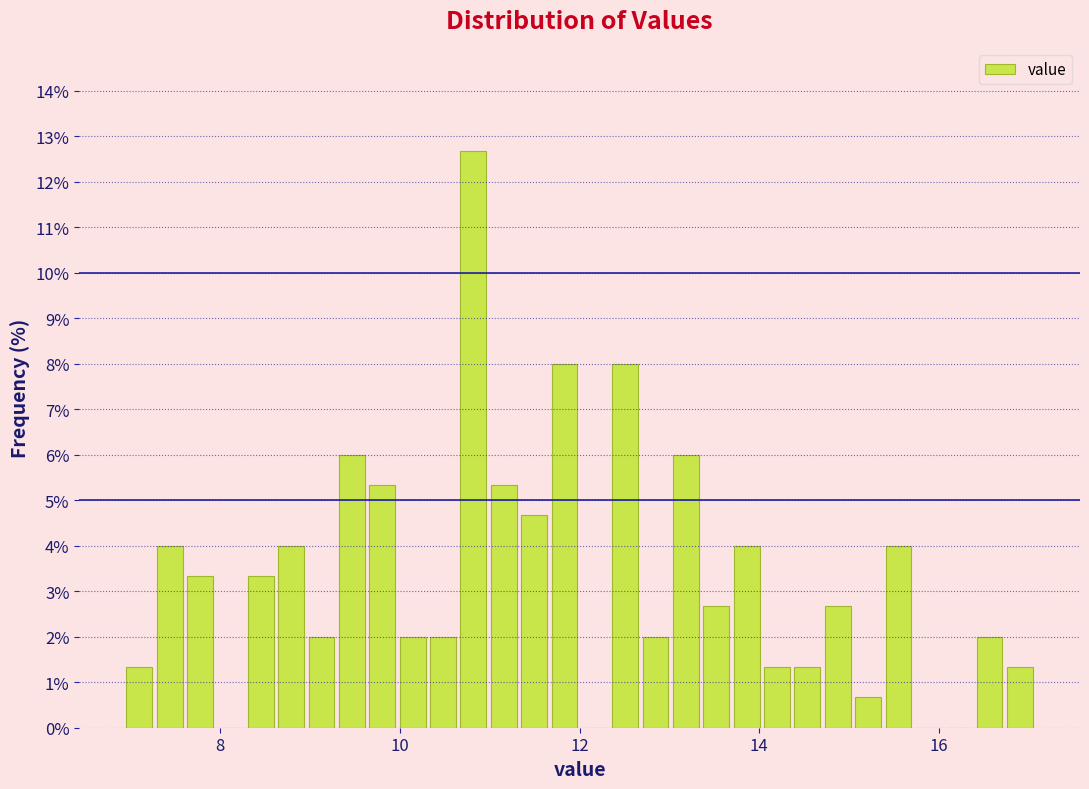

Around what value on the x-axis is the tallest bar? Give the approximate position of its centre, as read against the axis.

10.8